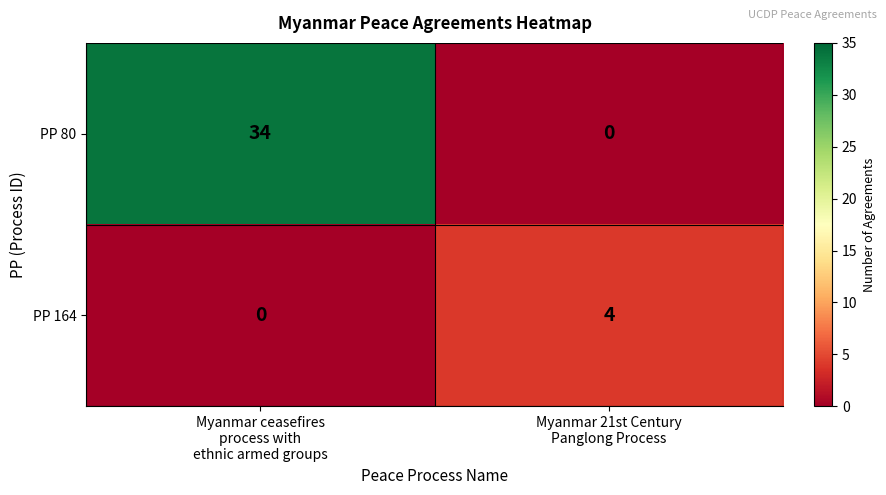

Reading left to right, extract all data points from this chart.

PP 80: 34	0
PP 164: 0	4